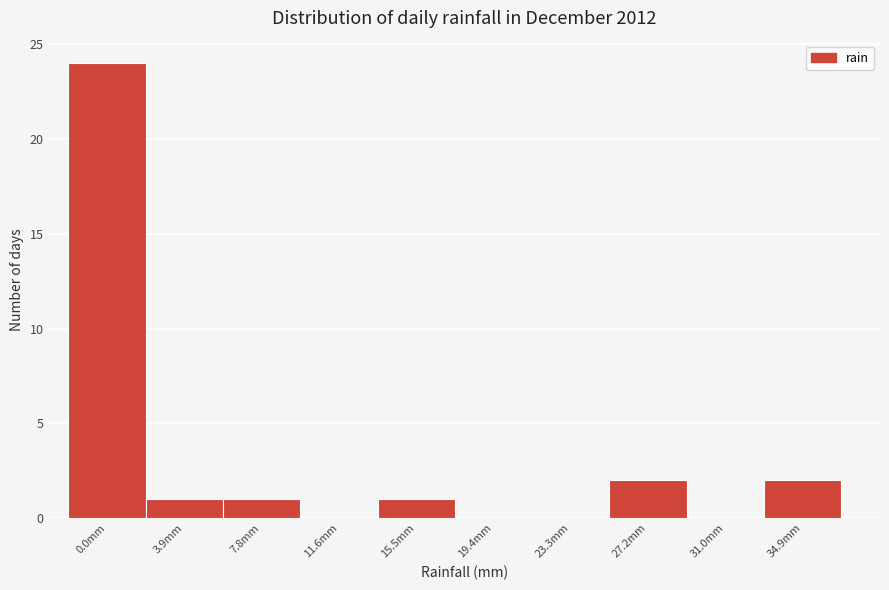

Reading left to right, what are all the values shown in this chart?

0.0mm=24	3.9mm=1	7.8mm=1	11.6mm=0	15.5mm=1	19.4mm=0	23.3mm=0	27.2mm=2	31.0mm=0	34.9mm=2